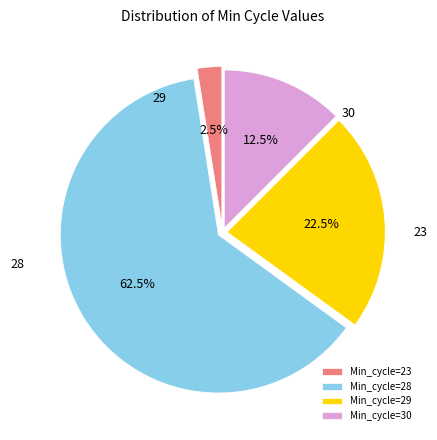

How many slices are in this pie chart?

4